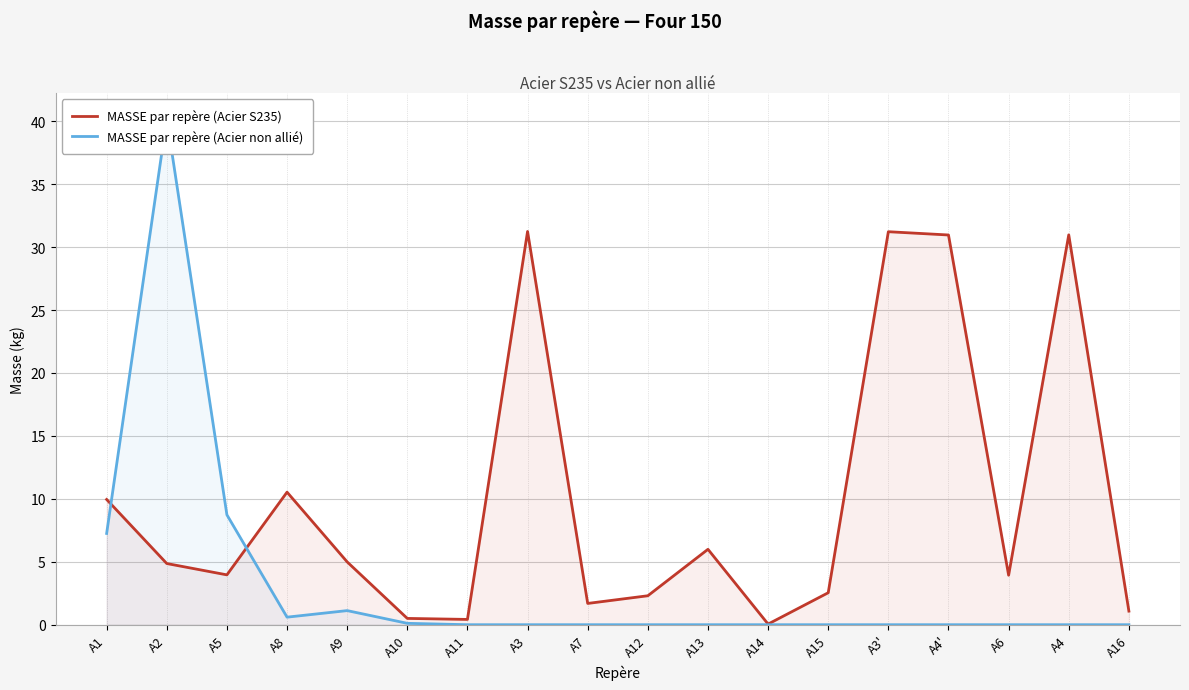

What position from the left is A3?

8